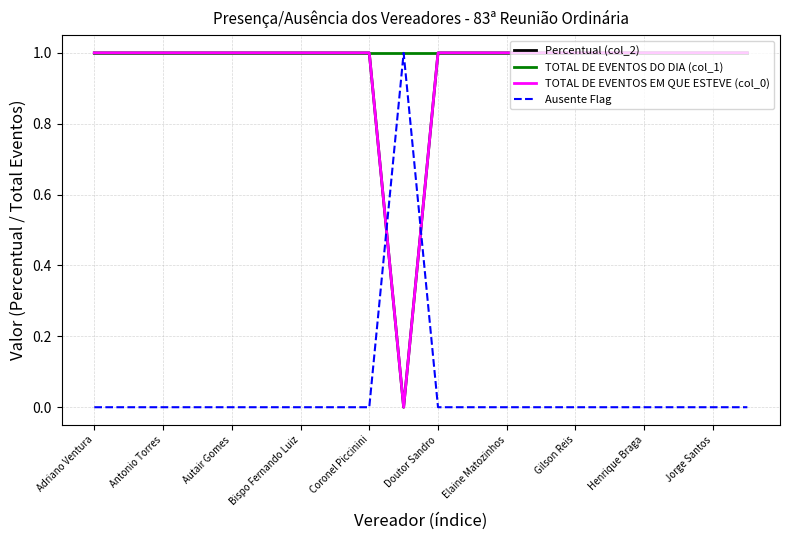

Reading left to right, extract all data points from this chart.

Percentual (col_2): 1	1	1	1	1	1	1	1	1	0	1	1	1	1	1	1	1	1	1	1
TOTAL DE EVENTOS DO DIA (col_1): 1	1	1	1	1	1	1	1	1	1	1	1	1	1	1	1	1	1	1	1
TOTAL DE EVENTOS EM QUE ESTEVE (col_0): 1	1	1	1	1	1	1	1	1	0	1	1	1	1	1	1	1	1	1	1
Ausente Flag: 0	0	0	0	0	0	0	0	0	1	0	0	0	0	0	0	0	0	0	0